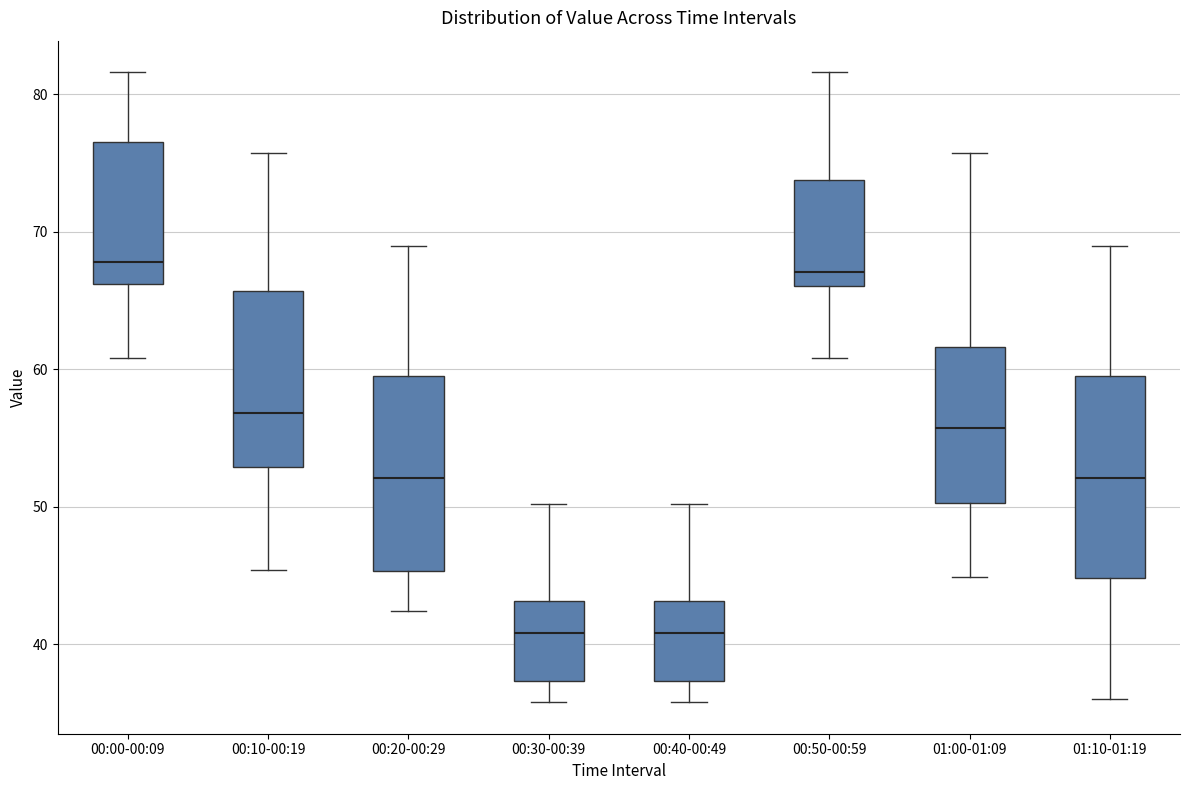

Where is the upper edge of the box for 00:20-00:29 on the y-axis? The values are not printed on the chart, so give them approximately, as read against the axis.

60